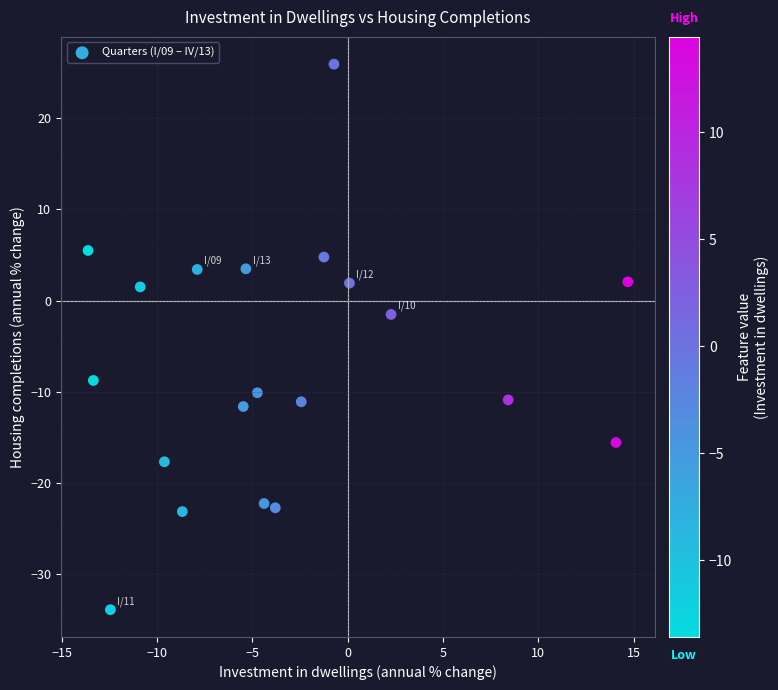

What Y value in the scatter plot is closest to -3?

-1.5